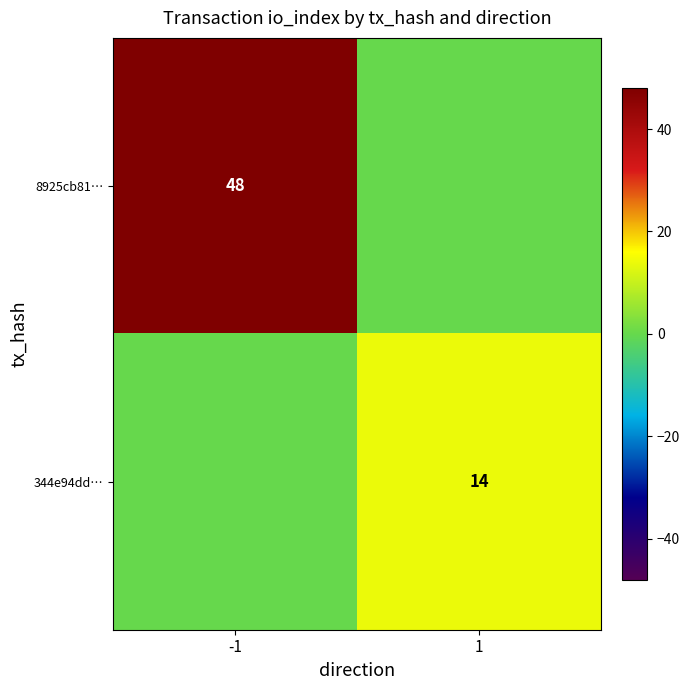

Which has a higher value, -1 or 1?

-1